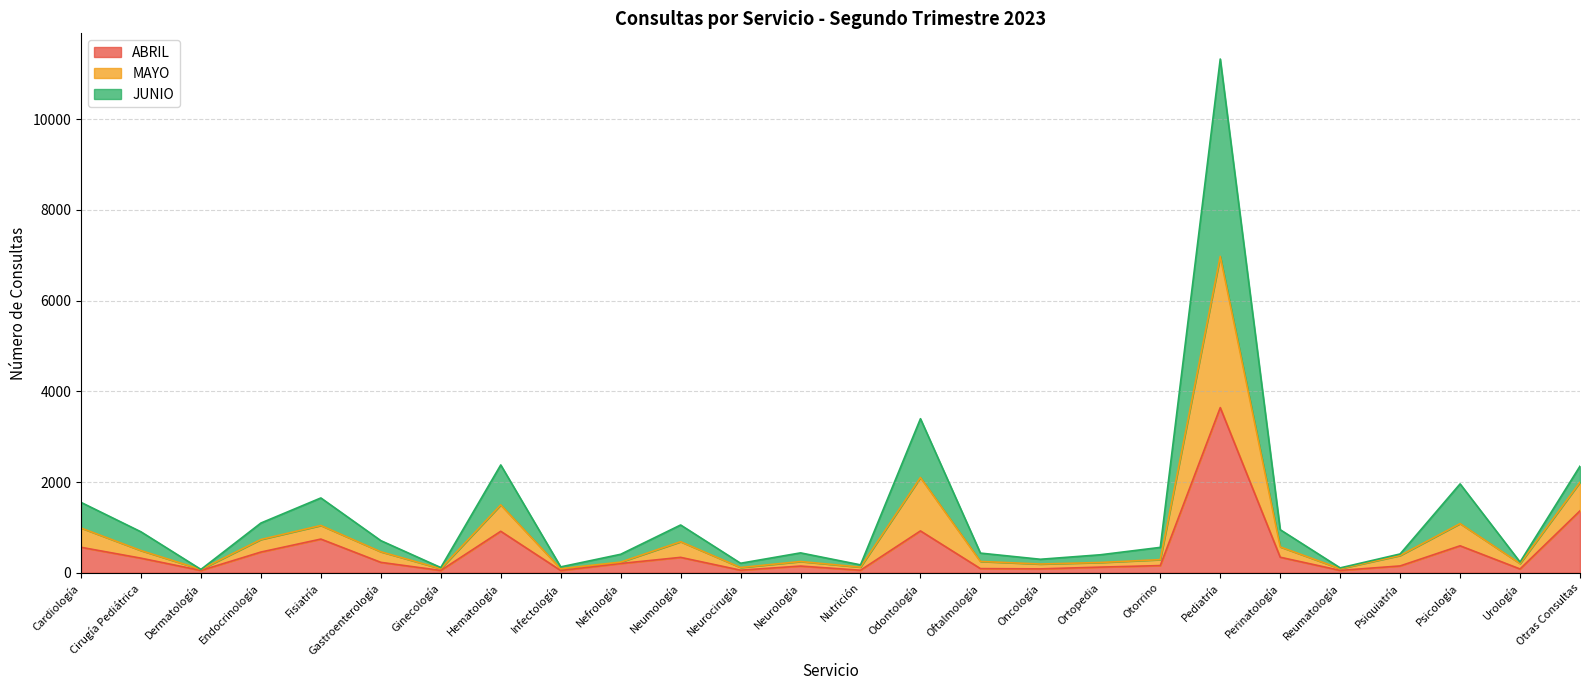

How many interior local valleys does the MAYO series have?

8